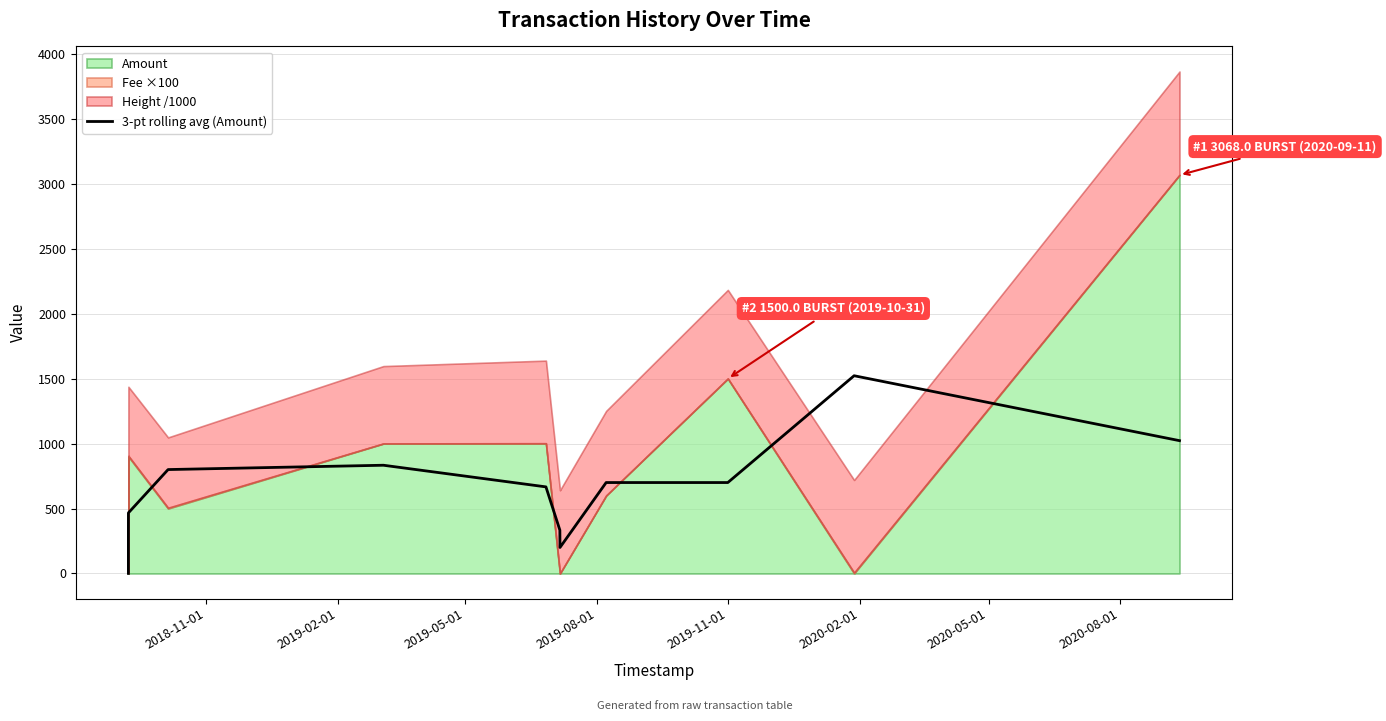

How many lines are shown in the chart?

1